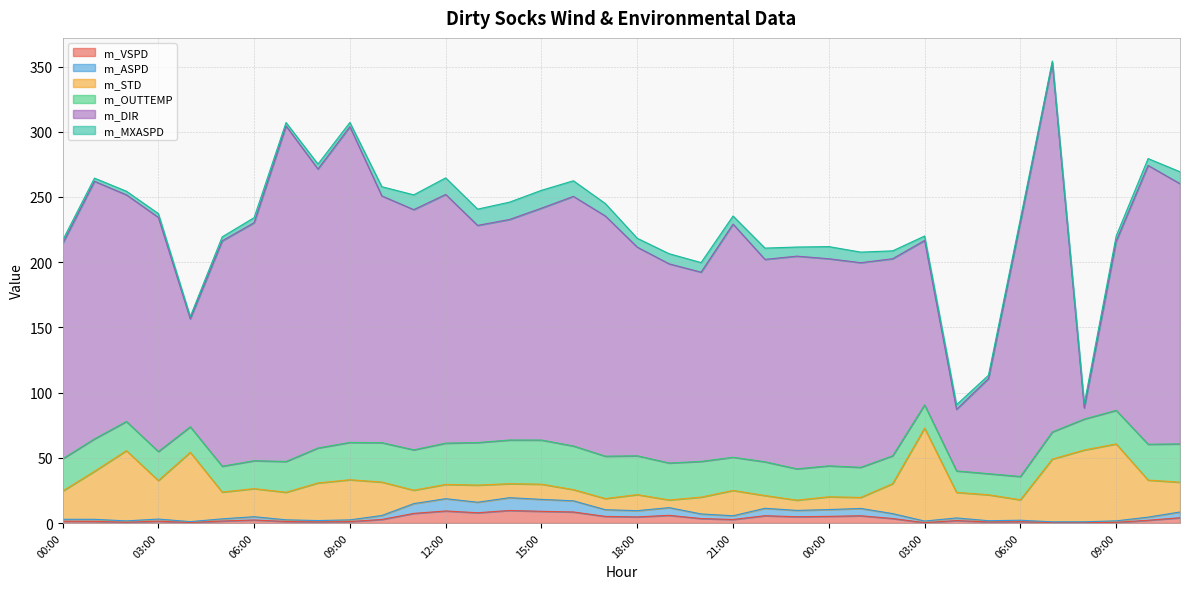

What is the highest value of the m_OUTTEMP series?

33.8